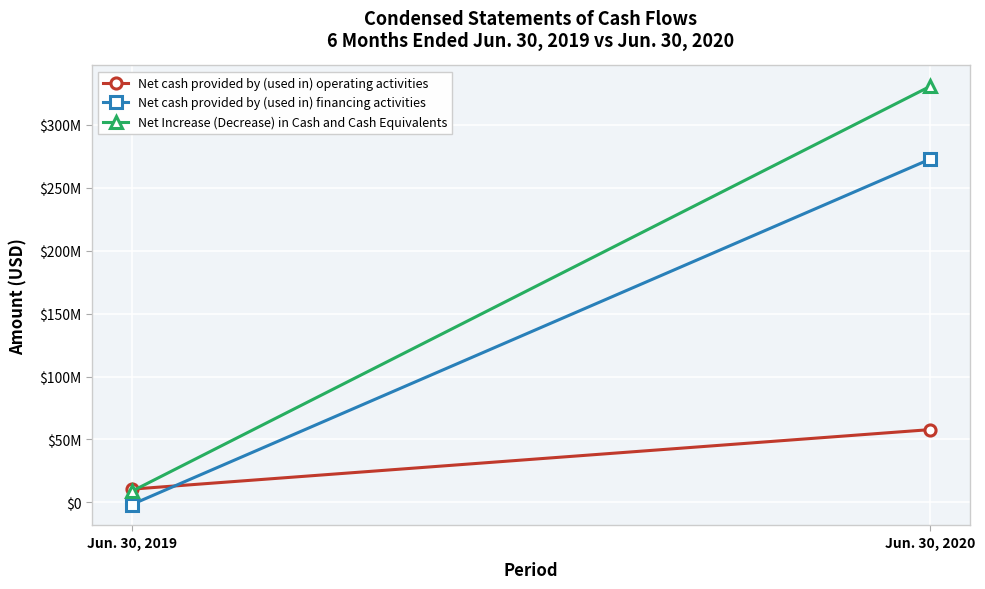

Between Jun. 30, 2019 and Jun. 30, 2020, which series saw the biggest shift?

Net Increase (Decrease) in Cash and Cash Equivalents